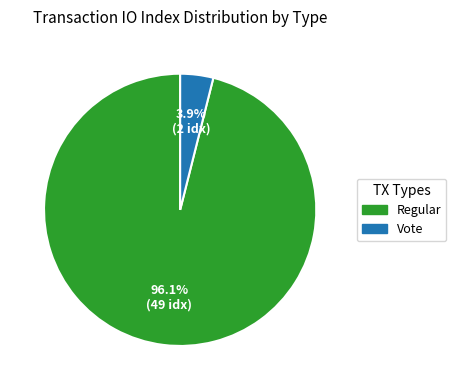

Is there a majority slice in this chart?

Yes